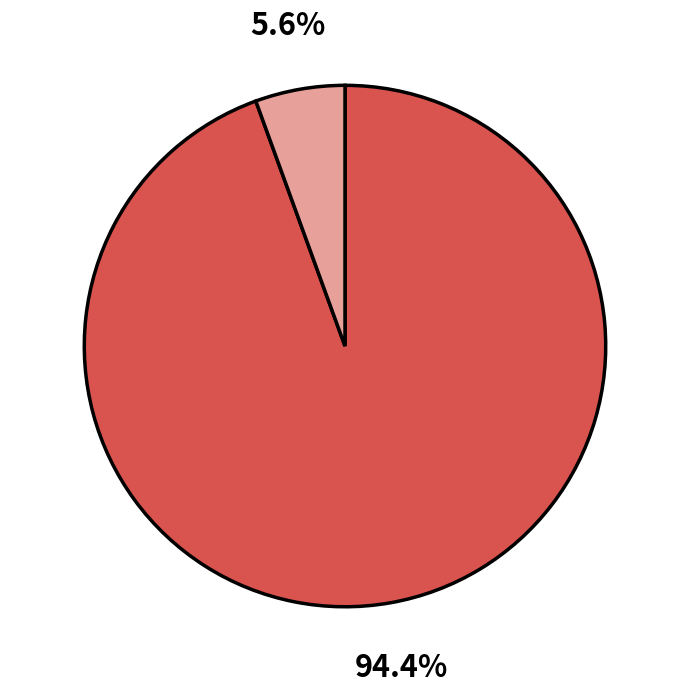

Count the number of slices in the pie.

2